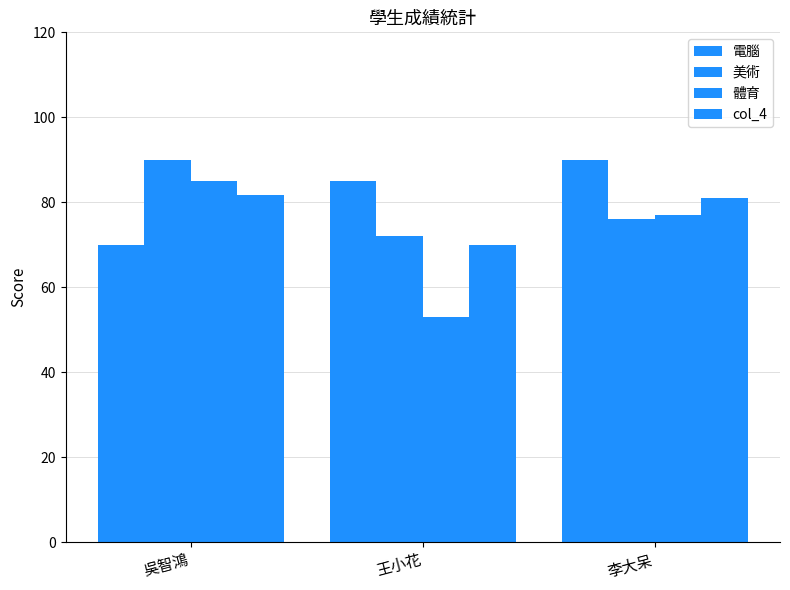

What is the label of the 2nd bar from the left?

王小花